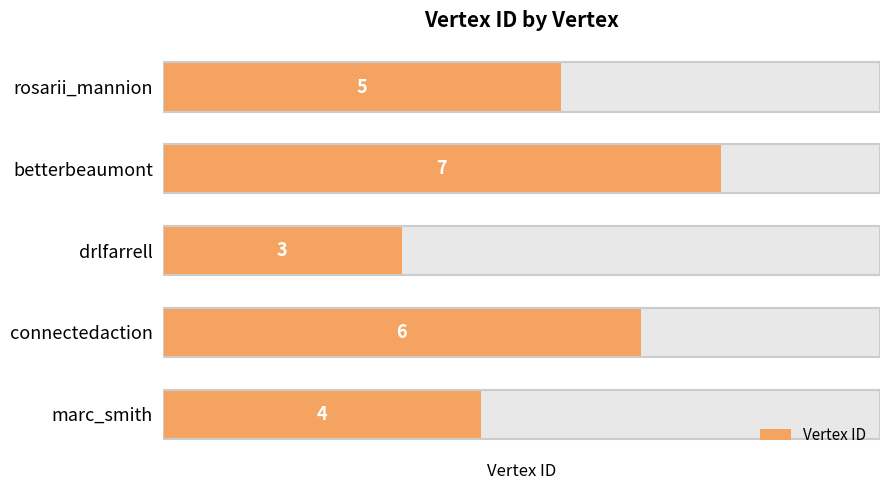

List the labels in order of value, smallest first.

drlfarrell, marc_smith, rosarii_mannion, connectedaction, betterbeaumont